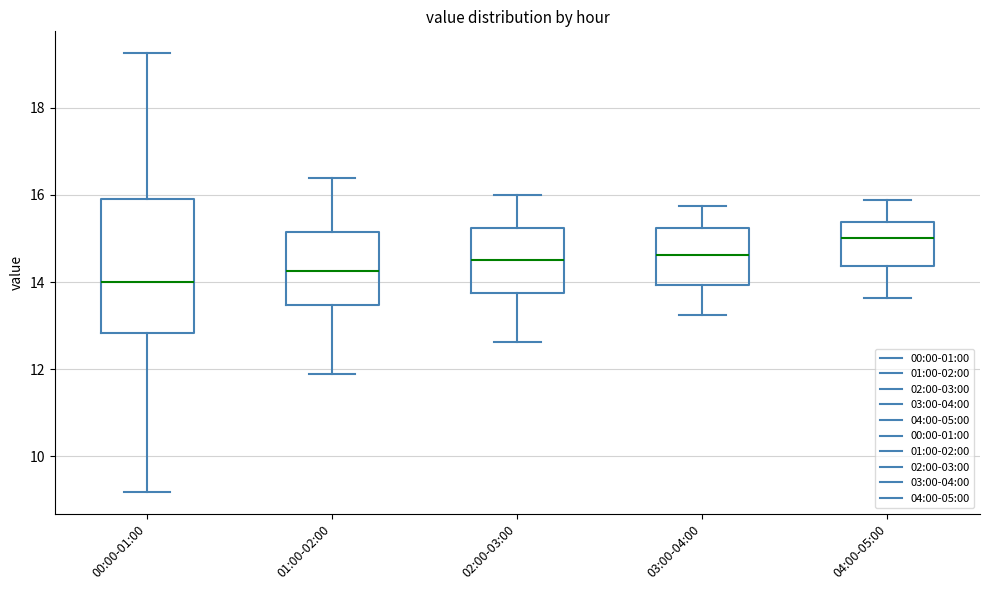

Which box's median line is the lowest?

00:00-01:00